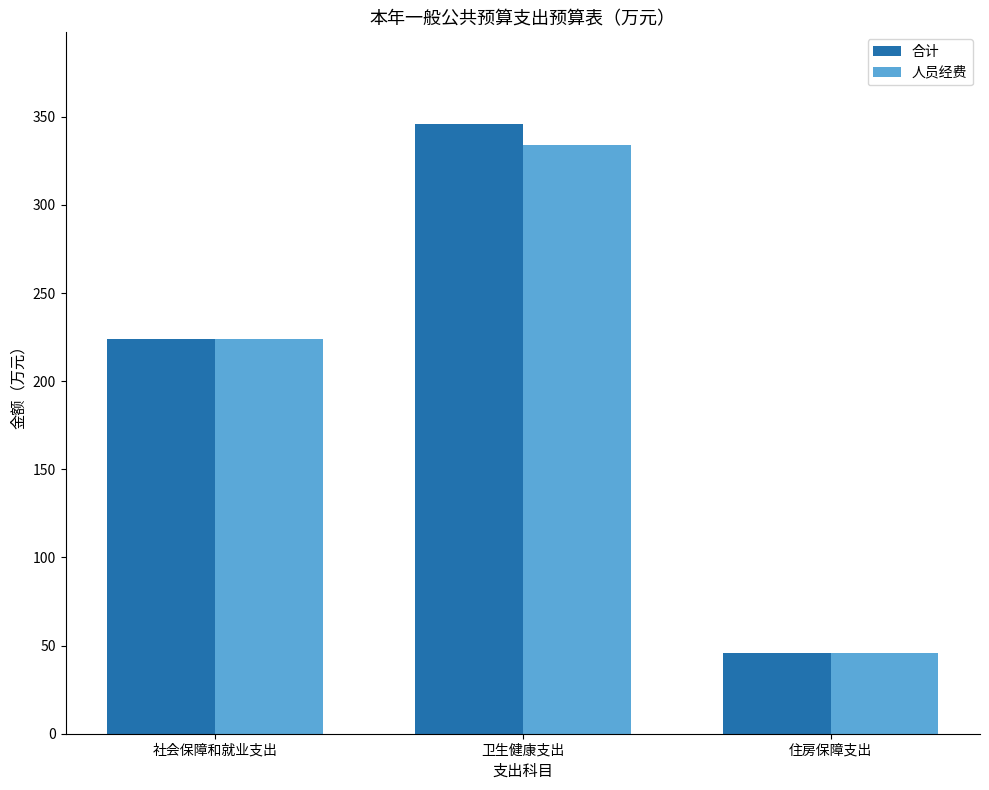

Which series has the widest spread of values?

合计